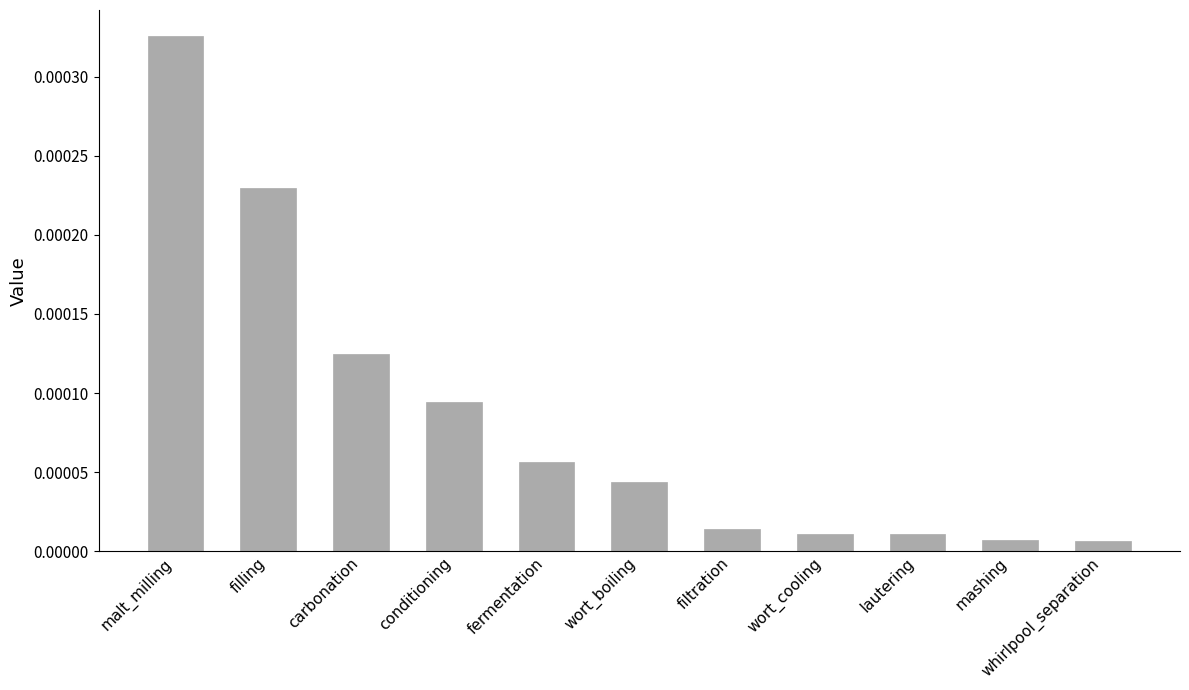

Between conditioning and carbonation, which is larger?

carbonation